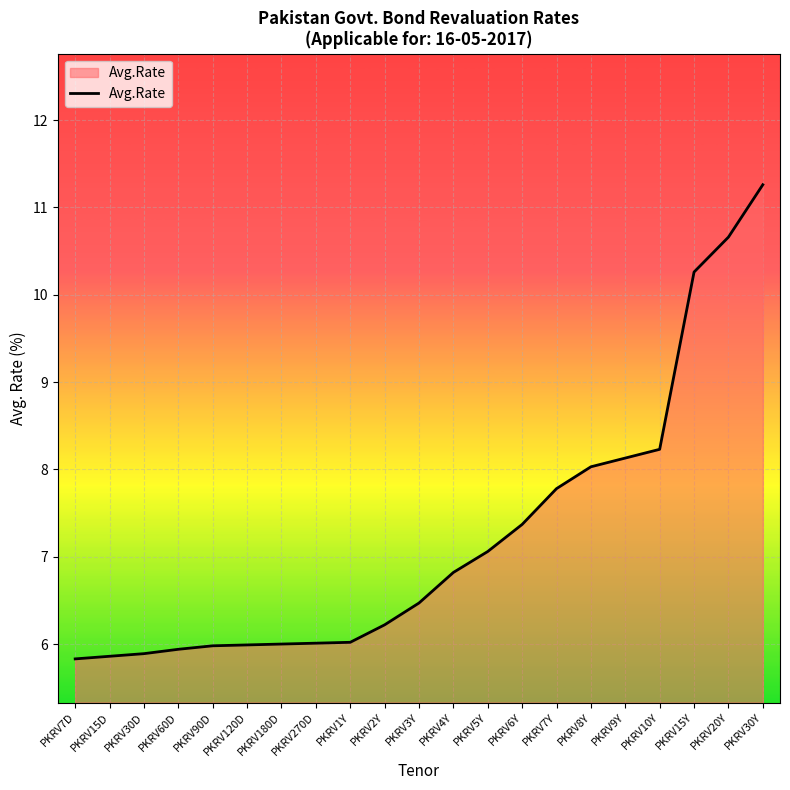

What is the greatest value displayed?

11.3